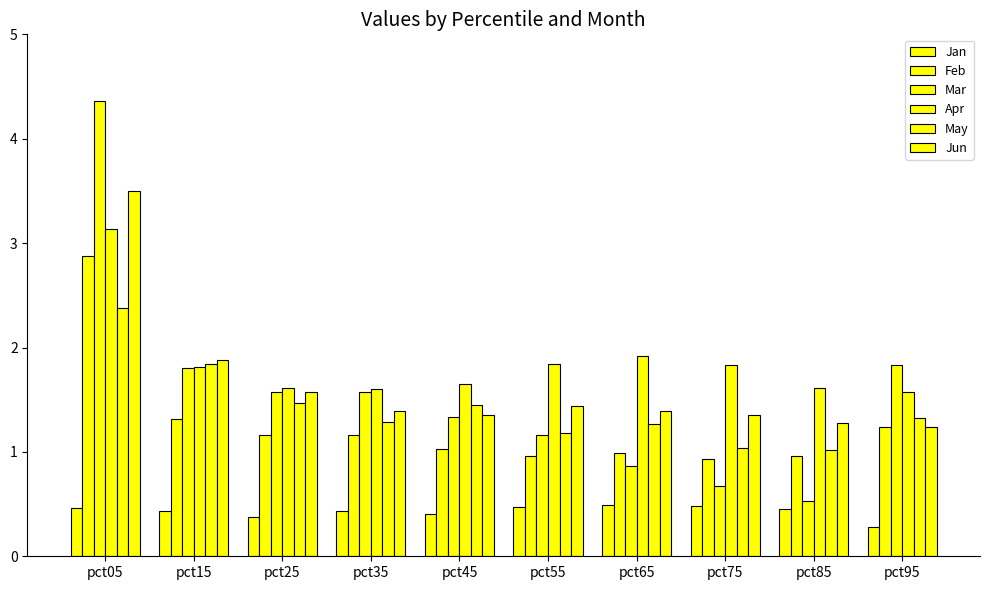

How many bars are there in each group?

6